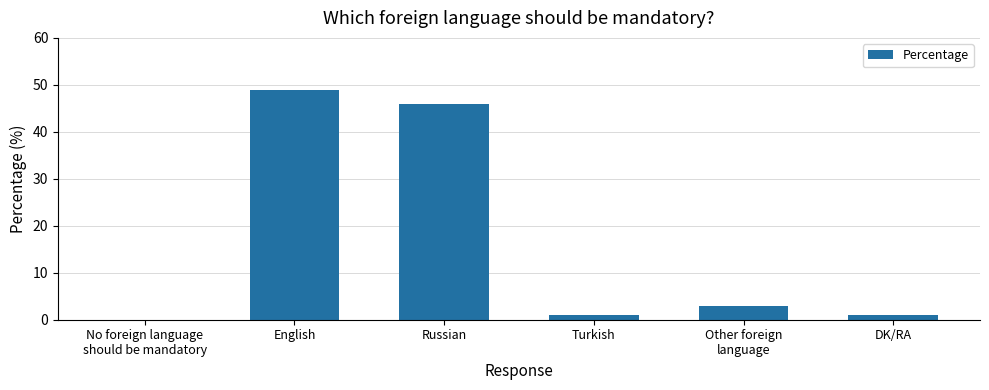

Between No foreign language
should be mandatory and Russian, which is larger?

Russian